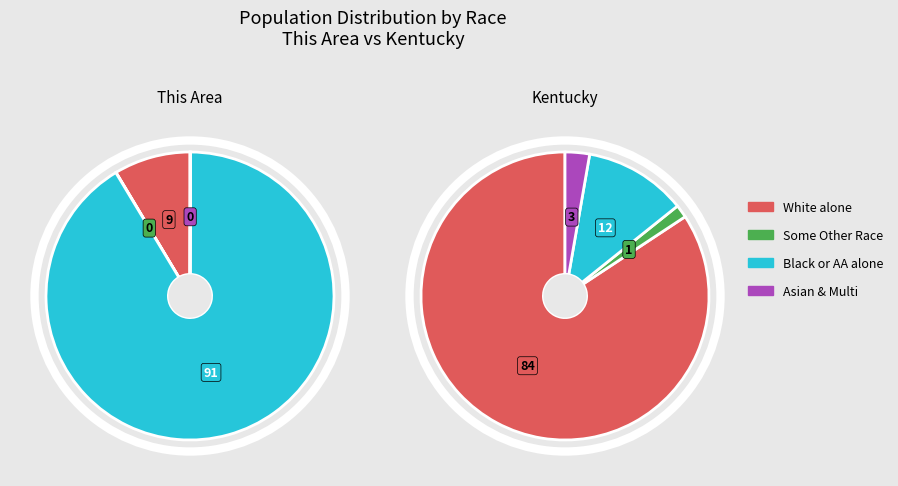

Is there any slice that represents more than half of the pie?

Yes